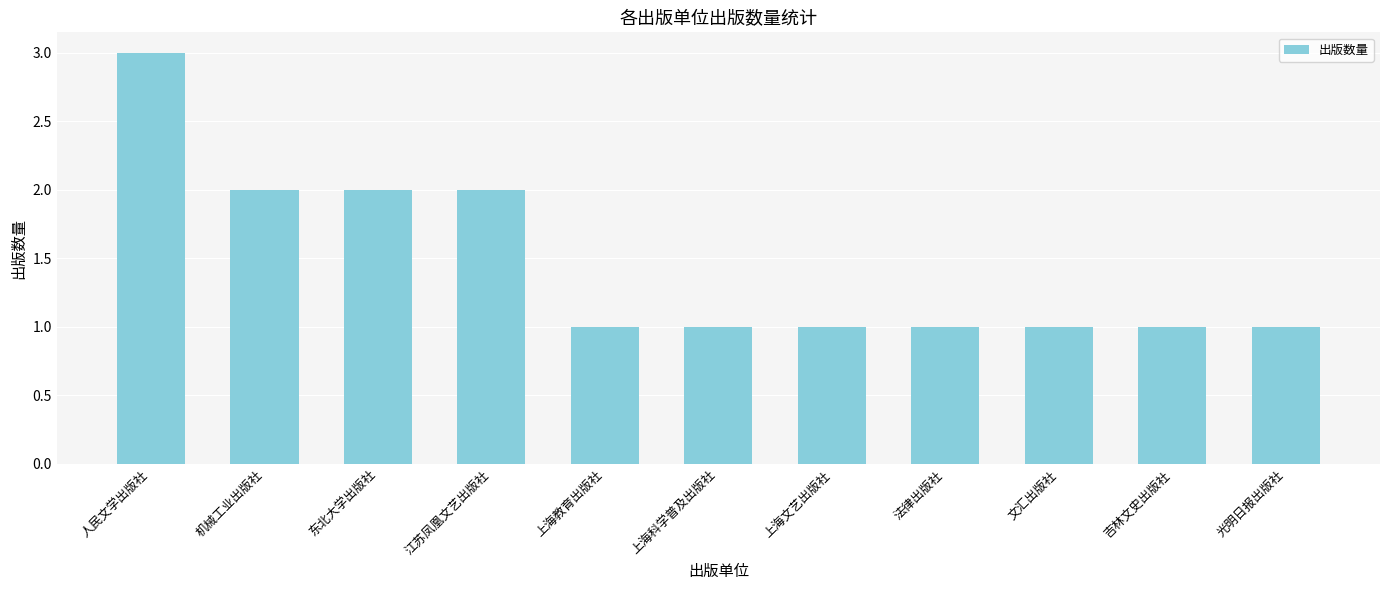

Reading left to right, extract all data points from this chart.

3	2	2	2	1	1	1	1	1	1	1